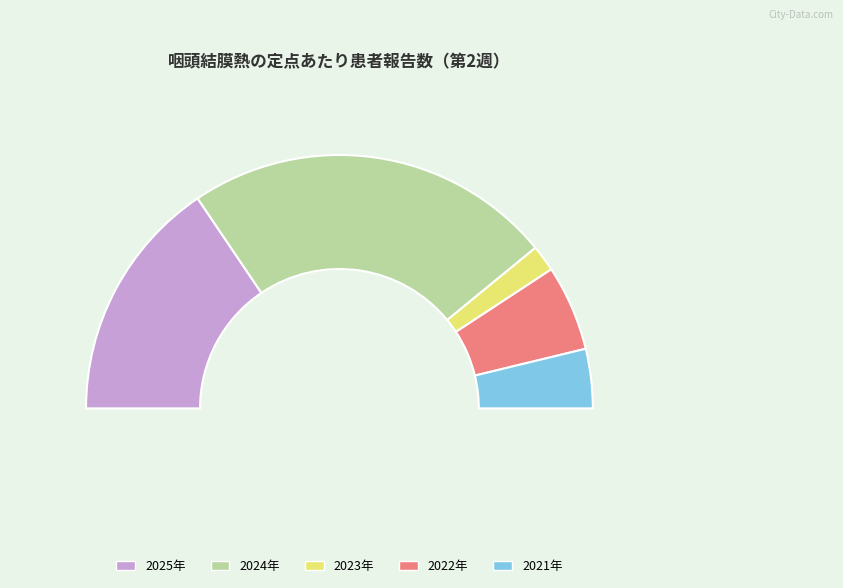

Which slice is the largest?

2024年